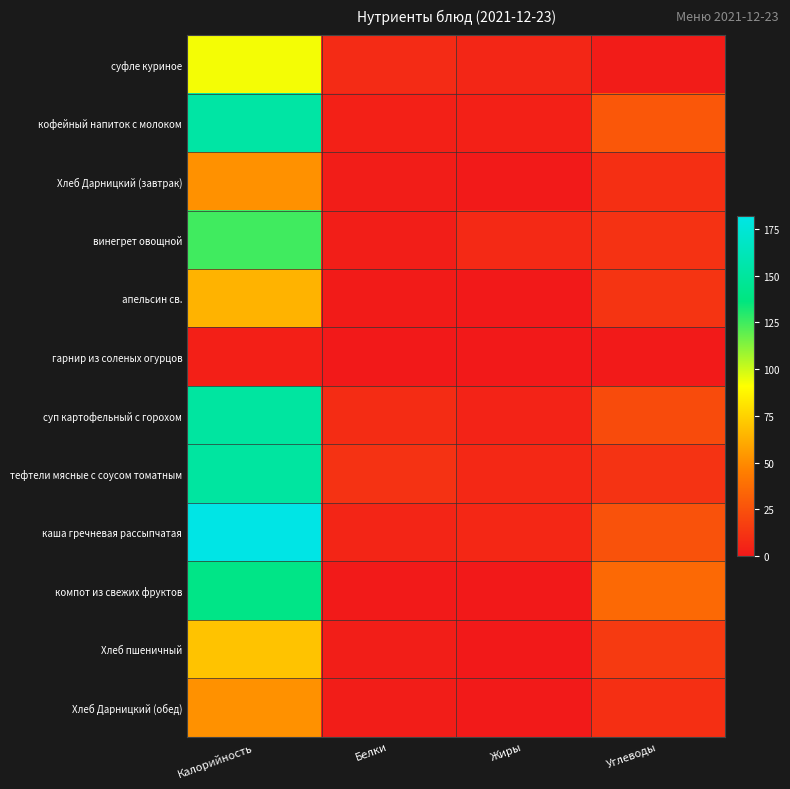

At Калорийность, list the series in order from smallest to largest.

гарнир из соленых огурцов, Хлеб Дарницкий (завтрак), Хлеб Дарницкий (обед), апельсин св., Хлеб пшеничный, суфле куриное, винегрет овощной, компот из свежих фруктов, суп картофельный с горохом, тефтели мясные с соусом томатным, кофейный напиток с молоком, каша гречневая рассыпчатая